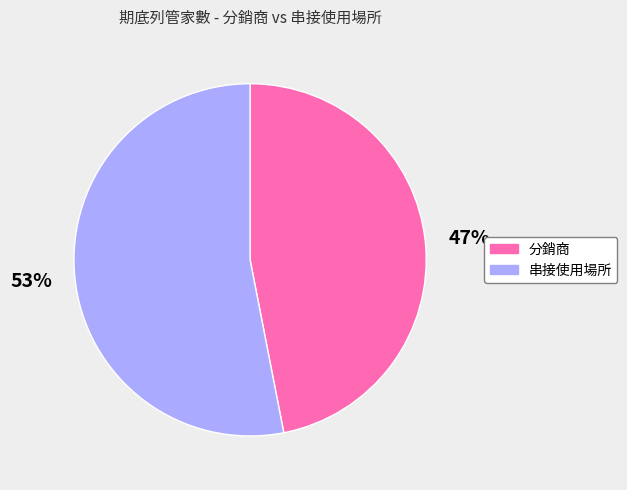

Approximately how many times larger is the value at 串接使用場所 compared to 分銷商?

1.1